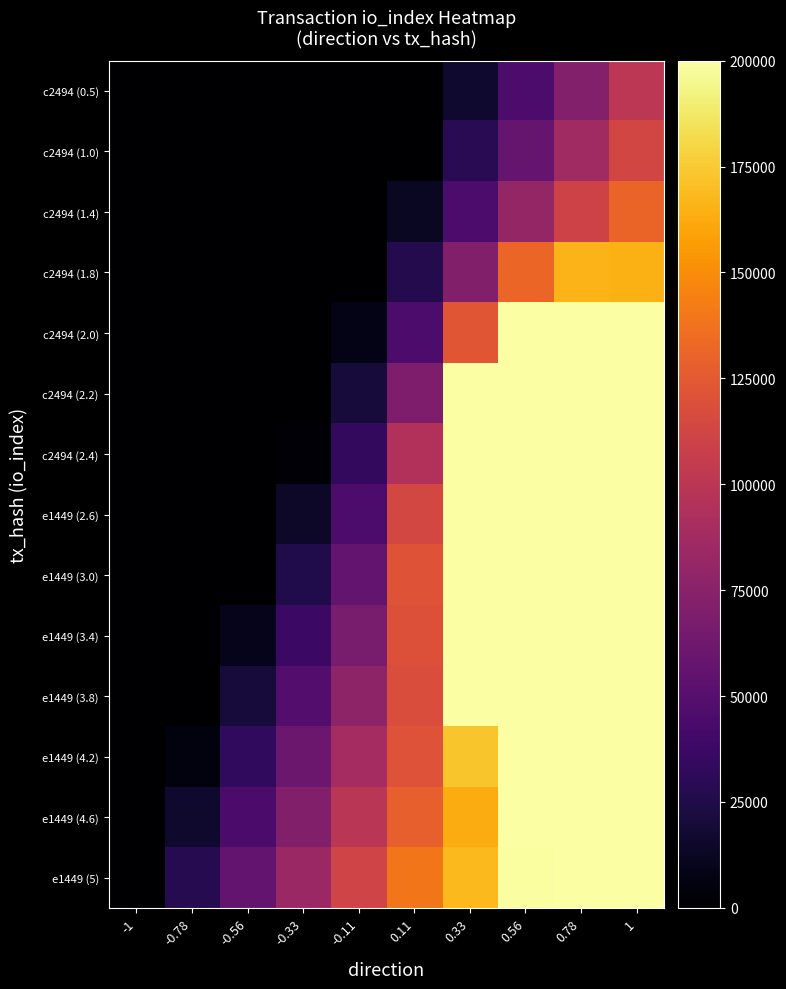

Reading left to right, what are all the values shown in this chart?

c2494 (0.5): -1=0.0	-0.78=0.0	-0.56=0.0	-0.33=0.1	-0.11=1.7	0.11=23.1	0.33=16802.2	0.56=44793.8	0.78=72617.4	1=100196.3
c2494 (1.0): -1=0.0	-0.78=0.0	-0.56=0.0	-0.33=0.4	-0.11=12.4	0.11=592.6	0.33=29174.8	0.56=58481.4	0.78=86587.5	1=112942.8
c2494 (1.4): -1=0.0	-0.78=0.0	-0.56=0.0	-0.33=2.2	-0.11=65.8	0.11=12845.0	0.33=44902.9	0.56=80815.2	0.78=110339.7	1=130548.9
c2494 (1.8): -1=0.0	-0.78=0.0	-0.56=0.1	-0.33=8.6	-0.11=260.4	0.11=26984.1	0.33=71702.4	0.56=131676.7	0.78=166368.4	1=164189.7
c2494 (2.0): -1=0.0	-0.78=0.0	-0.56=0.4	-0.33=25.2	-0.11=8031.6	0.11=45288.5	0.33=122944.9	0.56=245519.7	0.78=293654.3	1=233230.3
c2494 (2.2): -1=0.0	-0.78=0.0	-0.56=0.8	-0.33=55.2	-0.11=20482.6	0.11=69022.3	0.33=206047.5	0.56=441456.1	0.78=513820.8	1=348413.0
c2494 (2.4): -1=0.0	-0.78=0.0	-0.56=1.3	-0.33=2654.0	-0.11=33077.8	0.11=94683.4	0.33=300460.8	0.56=666536.6	0.78=766961.0	1=479976.7
e1449 (2.6): -1=0.0	-0.78=0.0	-0.56=1.6	-0.33=14211.5	-0.11=45196.4	0.11=113975.0	0.33=357496.0	0.56=795305.7	0.78=911134.3	1=557406.8
e1449 (3.0): -1=0.0	-0.78=0.0	-0.56=1.4	-0.33=25739.3	-0.11=56408.7	0.11=121154.0	0.33=343452.6	0.56=740927.6	0.78=848094.7	1=531895.7
e1449 (3.4): -1=0.0	-0.78=0.0	-0.56=9402.7	-0.33=37245.4	-0.11=66962.6	0.11=119535.2	0.33=277781.3	0.56=553521.3	0.78=634546.8	1=431613.5
e1449 (3.8): -1=0.0	-0.78=0.0	-0.56=20940.6	-0.33=48750.8	-0.11=77496.3	0.11=117645.2	0.33=210519.1	0.56=362015.5	0.78=416360.8	1=329027.2
e1449 (4.2): -1=0.0	-0.78=4700.9	-0.56=32478.8	-0.33=60268.6	-0.11=88405.6	0.11=120775.0	0.33=172713.8	0.56=246410.9	0.78=284049.4	1=269102.6
e1449 (4.6): -1=0.0	-0.78=16239.3	-0.56=44017.1	-0.33=71798.2	-0.11=99675.2	0.11=128720.7	0.33=163169.4	0.56=203625.7	0.78=234126.0	1=250107.4
e1449 (5): -1=0.0	-0.78=27777.8	-0.56=55555.6	-0.33=83334.0	-0.11=111132.2	0.11=139170.3	0.33=168318.3	0.56=198700.1	0.78=227037.0	1=252392.0